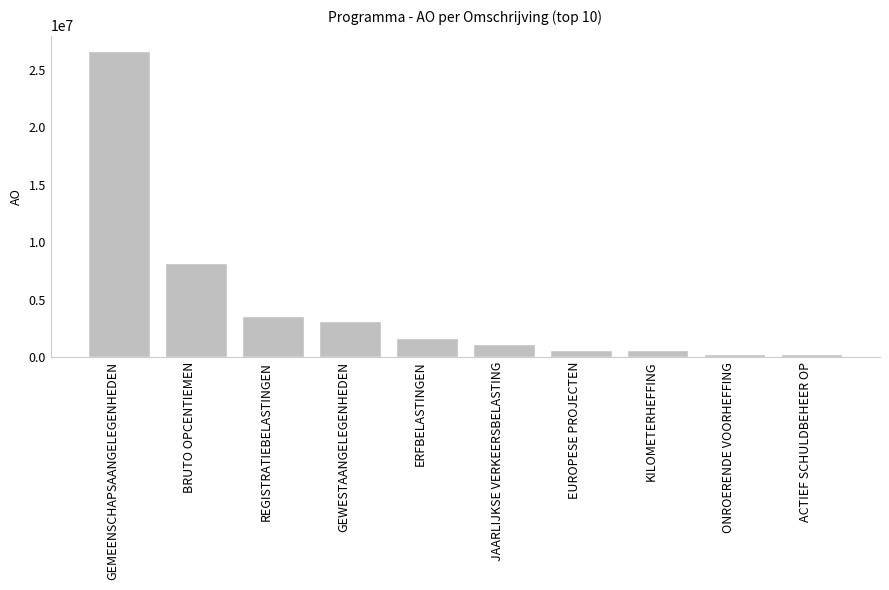

What is the sum of all values?

45973882